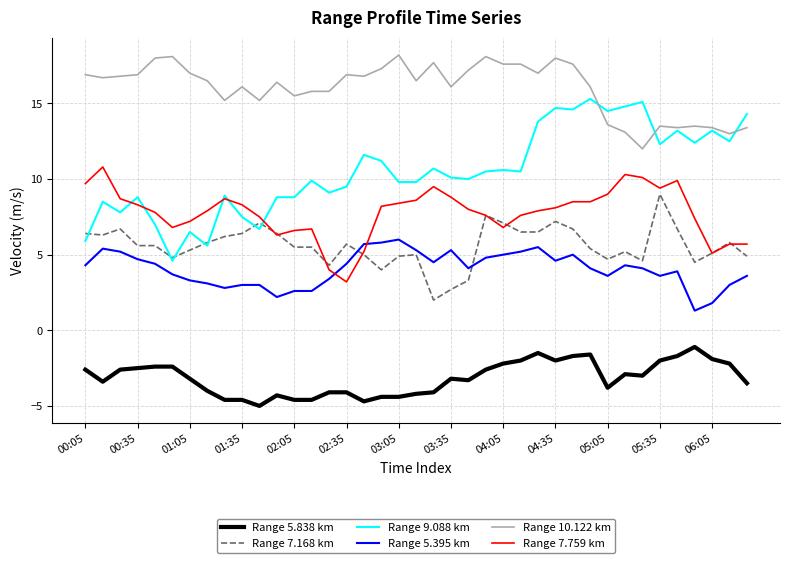

Which series has the largest range (max minus min)?

Range 9.088 km